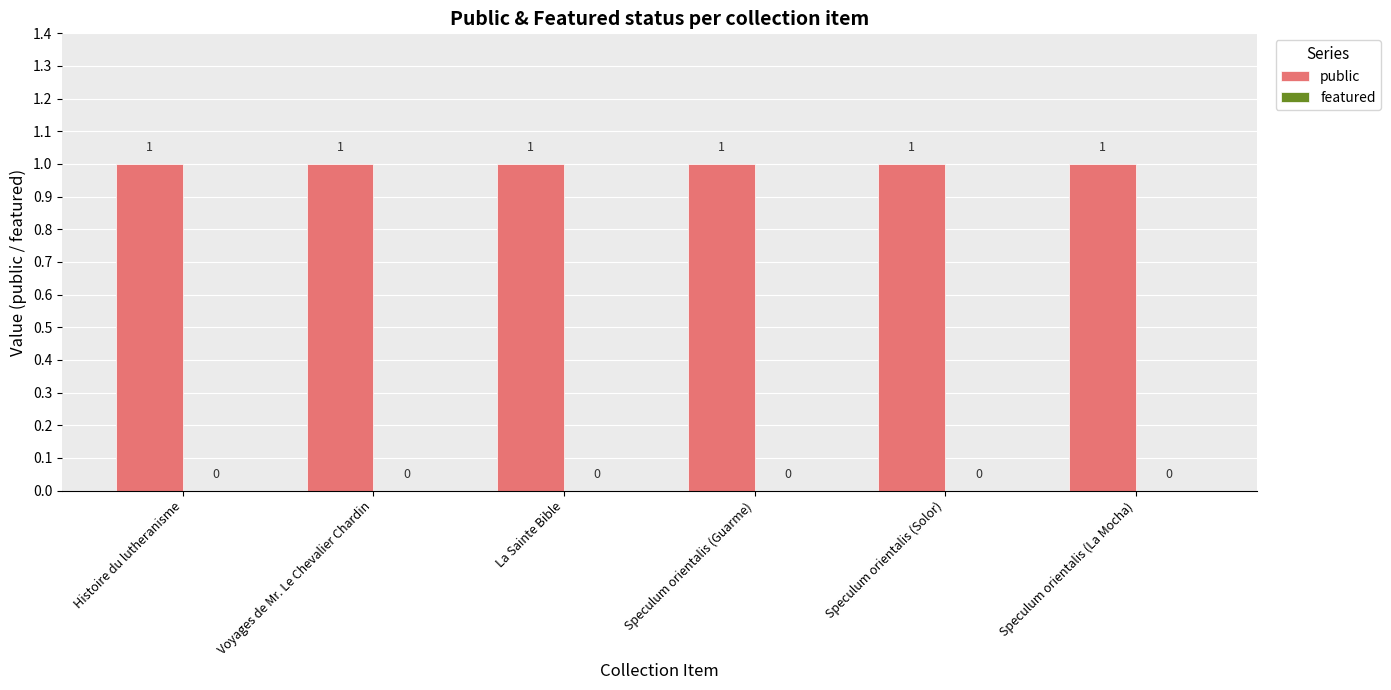

Is it true that public equals 1 at La Sainte Bible?

False